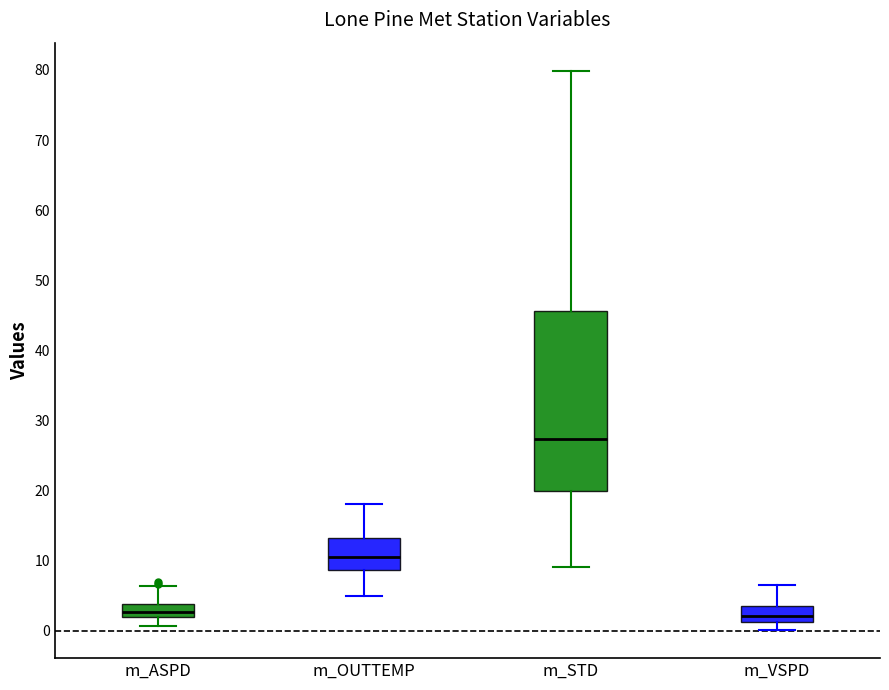

Where does the lower whisker of the box for m_STD end on the y-axis? The values are not printed on the chart, so give them approximately, as read against the axis.

9